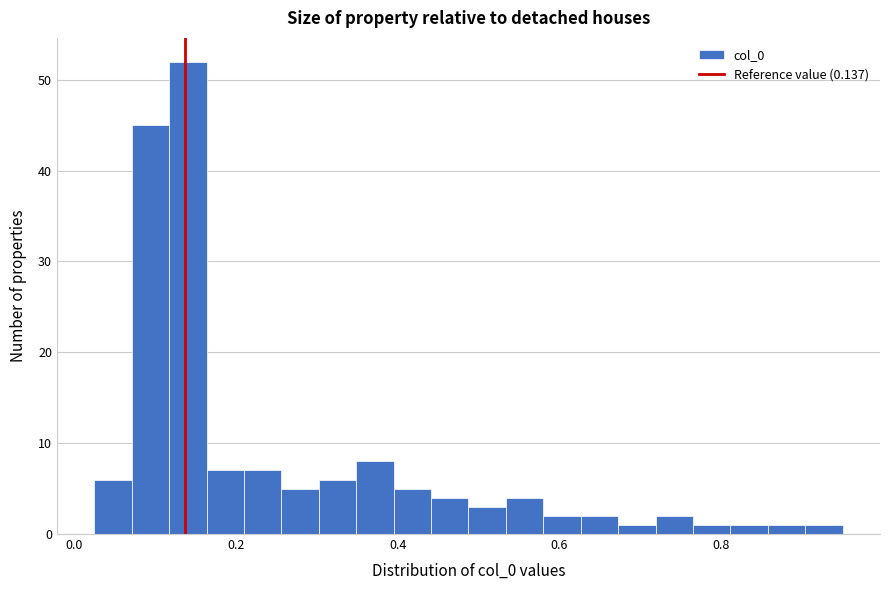

Read against the x-axis, roughly where is the centre of the tallest bar?

0.14